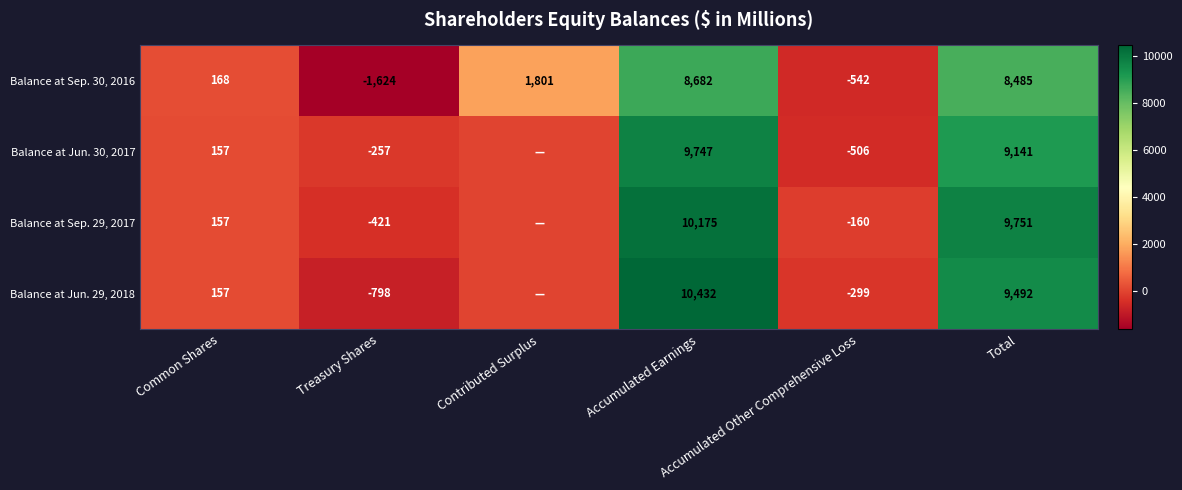

What is the spread (max minus min) of values at Contributed Surplus?

1801